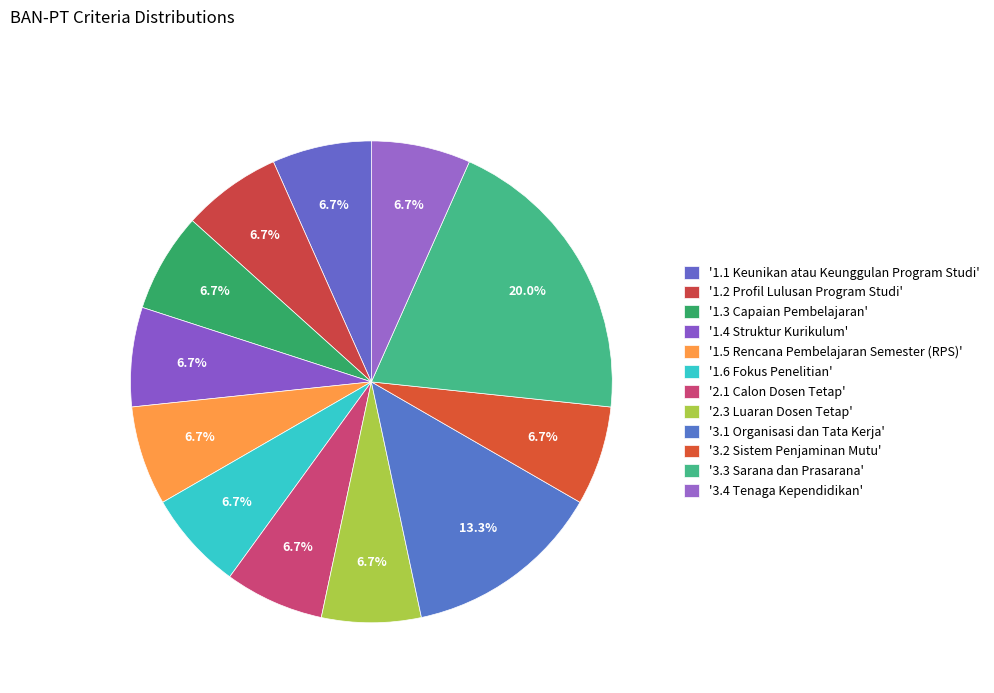

Is there a majority slice in this chart?

No